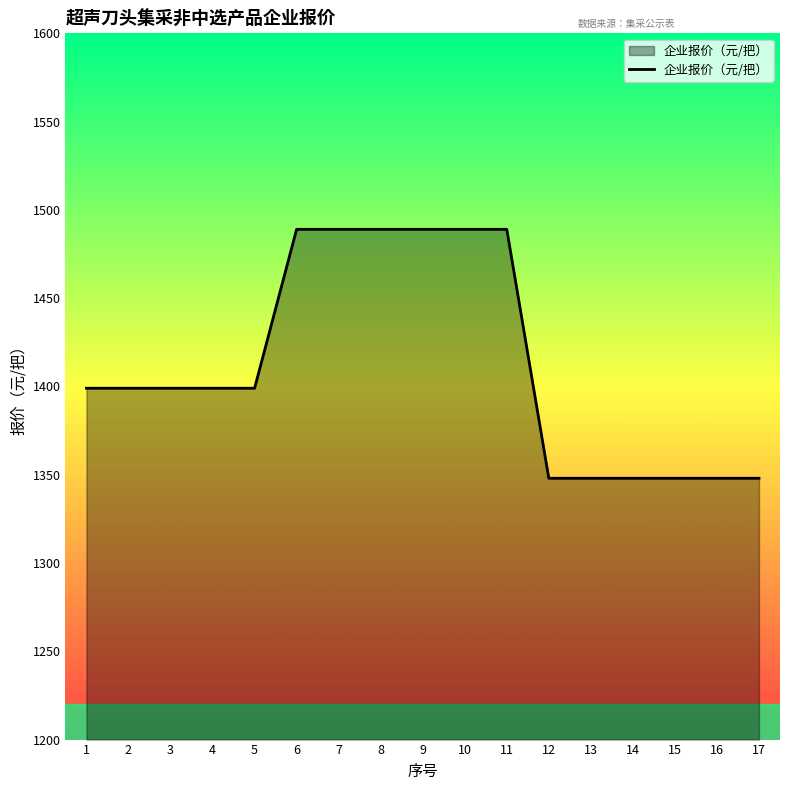

What is the difference between the values at 11 and 5?

90